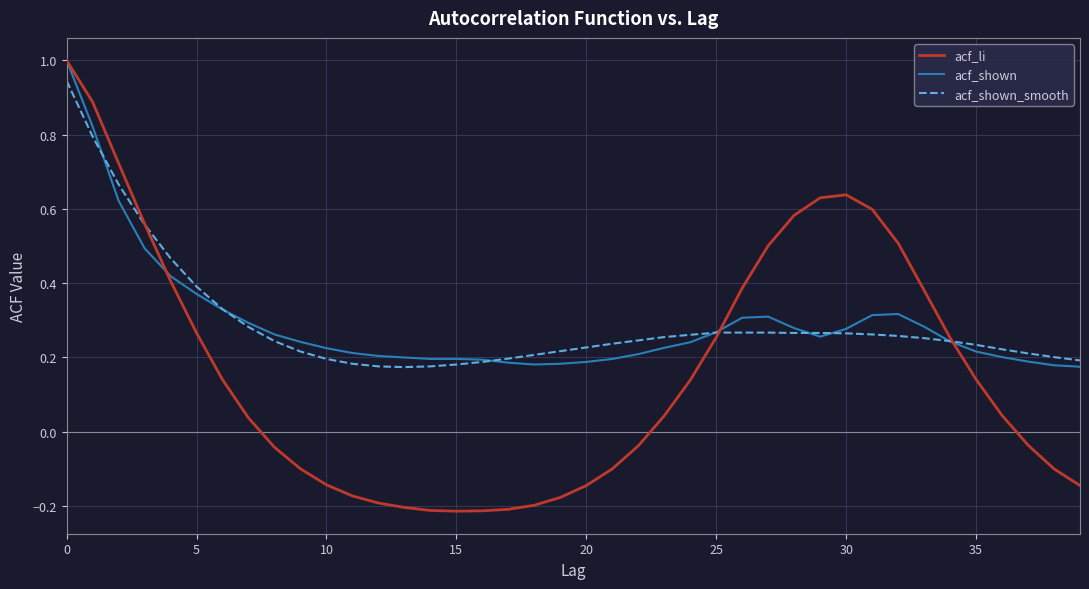

Which series has the largest range (max minus min)?

acf_li